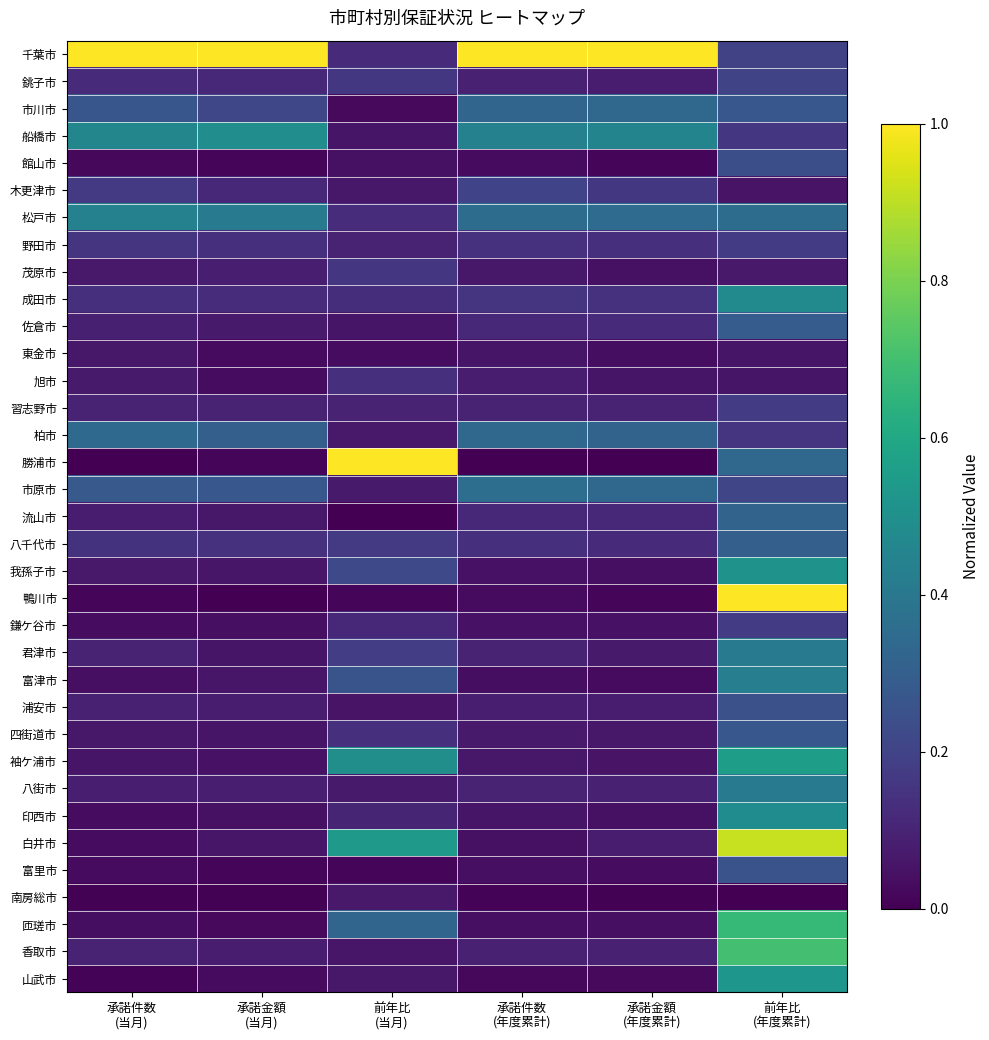

At 前年比 (当月), list the series in order from smallest to largest.

流山市, 鴨川市, 富里市, 市川市, 東金市, 館山市, 浦安市, 佐倉市, 船橋市, 香取市, 山武市, 木更津市, 柏市, 南房総市, 市原市, 八街市, 野田市, 習志野市, 印西市, 鎌ケ谷市, 千葉市, 松戸市, 成田市, 四街道市, 旭市, 茂原市, 銚子市, 八千代市, 君津市, 我孫子市, 富津市, 匝瑳市, 袖ケ浦市, 白井市, 勝浦市